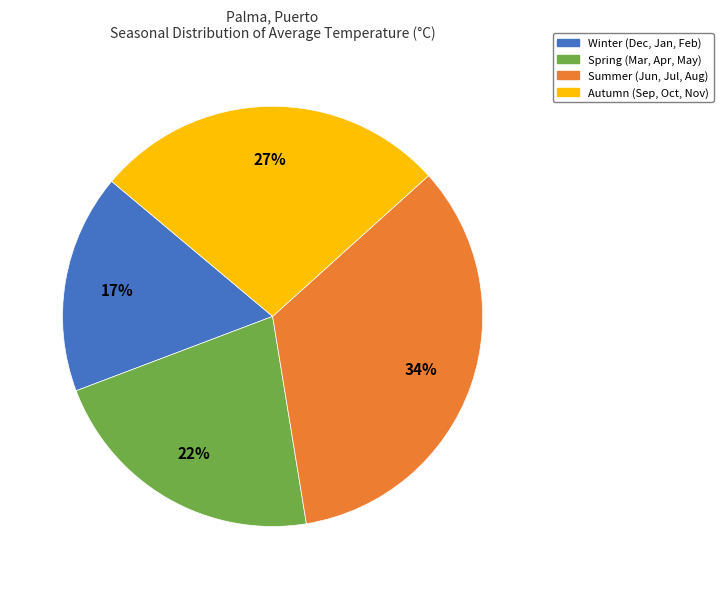

Do Winter (Dec, Jan, Feb) and Autumn (Sep, Oct, Nov) together represent more than half of the pie?

No